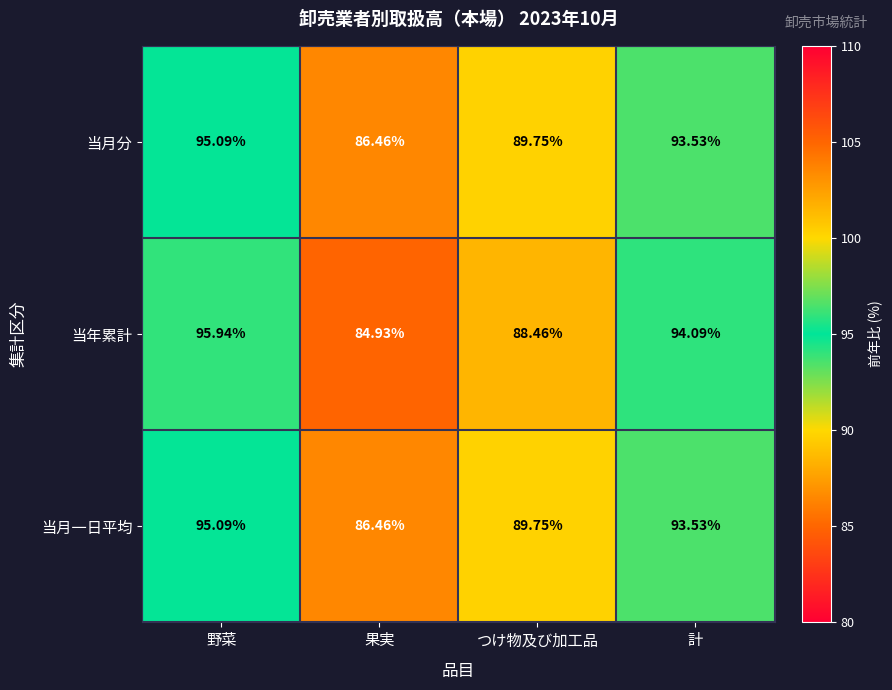

Which label corresponds to the smallest value in the chart?

果実